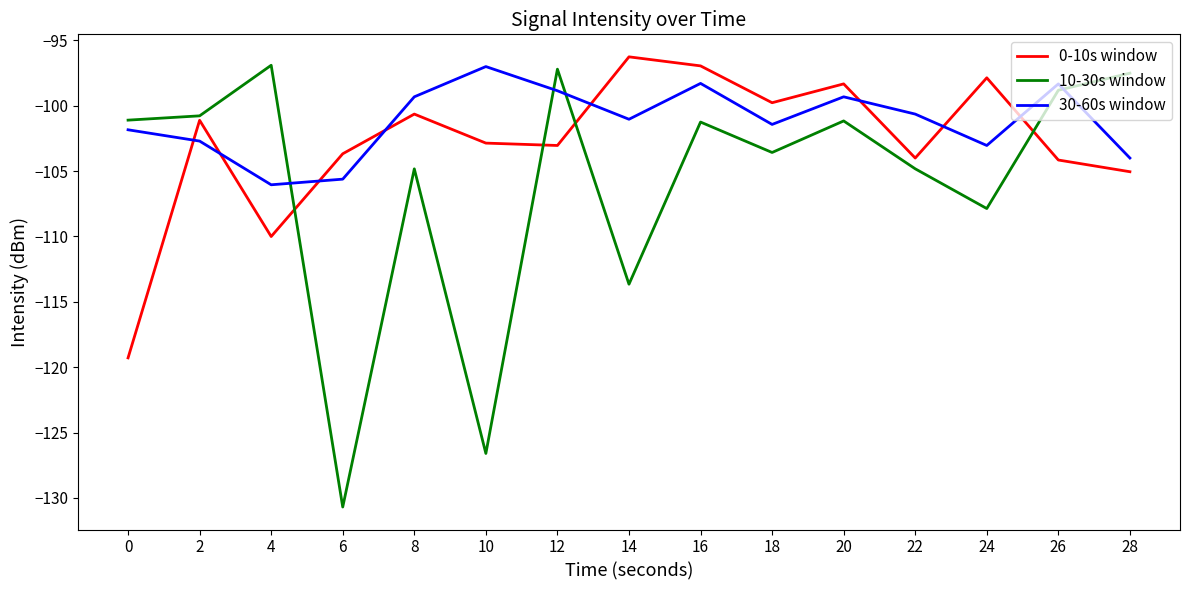

True or false: 30-60s window and 0-10s window cross at least once.

True